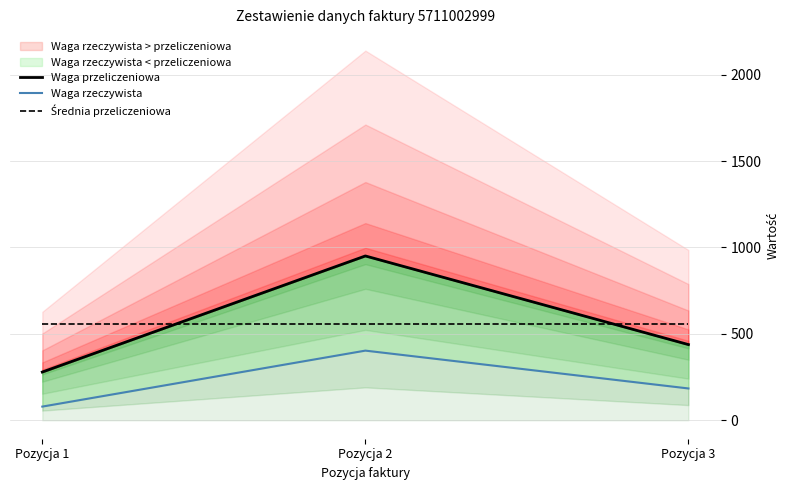

What are all the series names shown in the legend?

Waga przeliczeniowa, Waga rzeczywista, Średnia przeliczeniowa